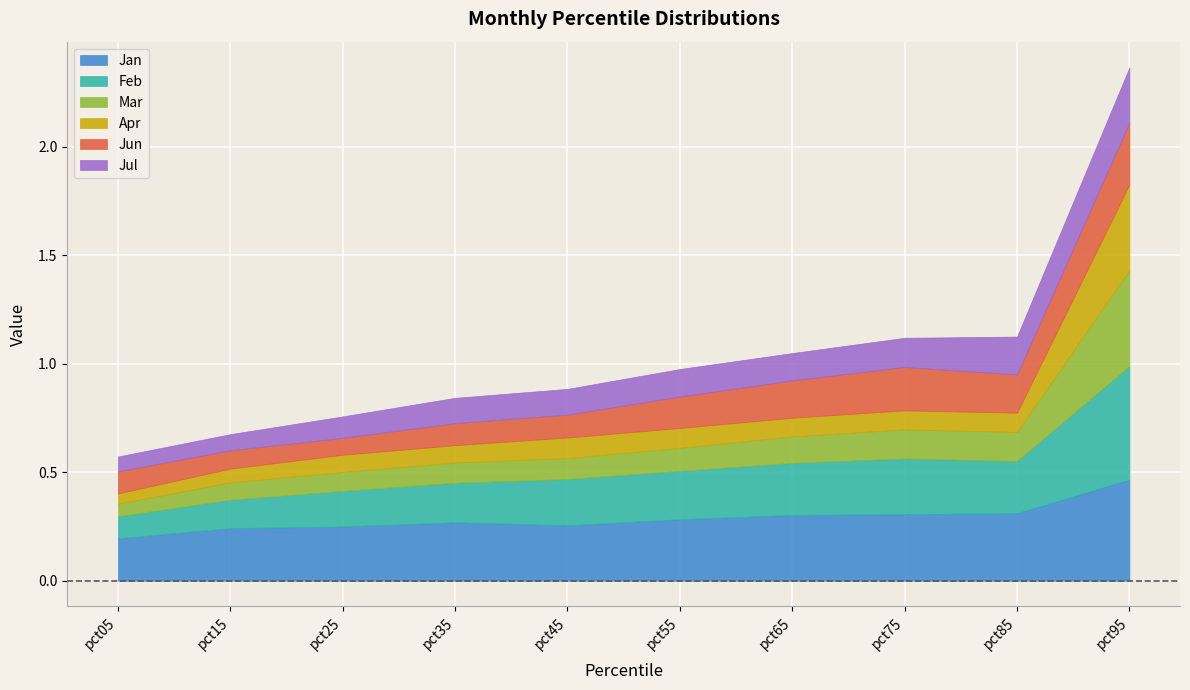

Between pct05 and pct35, which is larger?

pct35